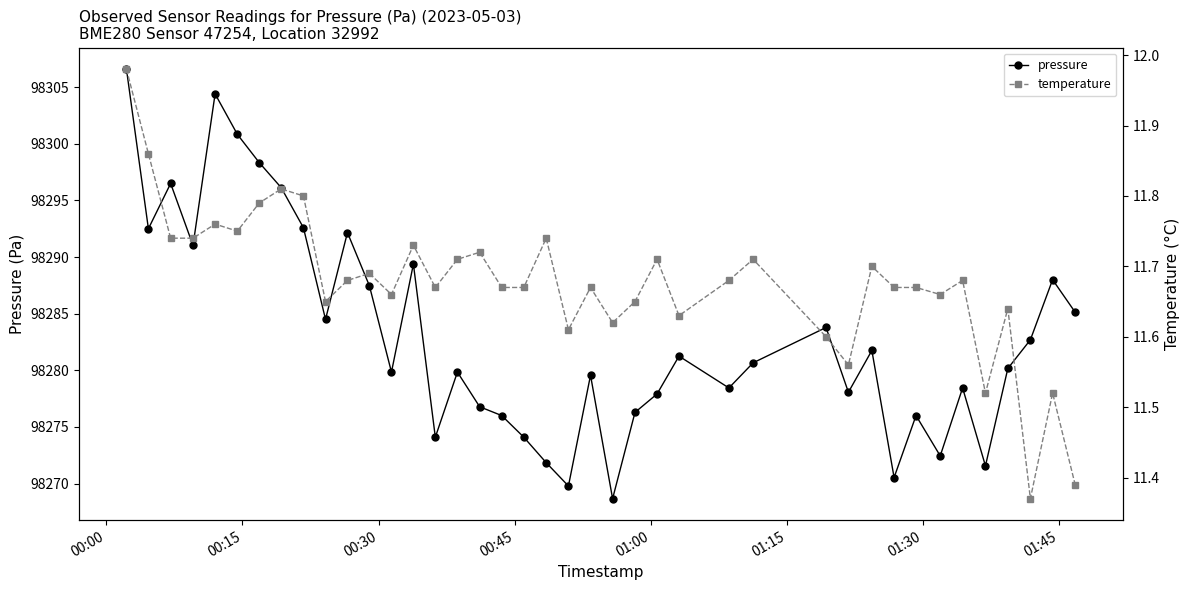

True or false: temperature and pressure cross at least once.

False